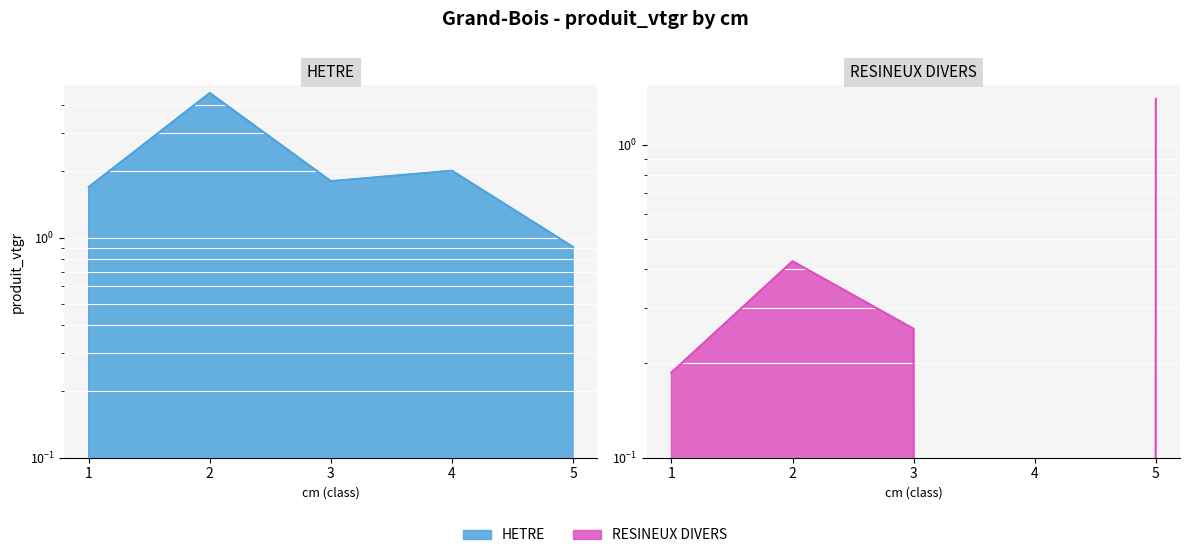

How many interior local peaks does the HETRE series have?

2